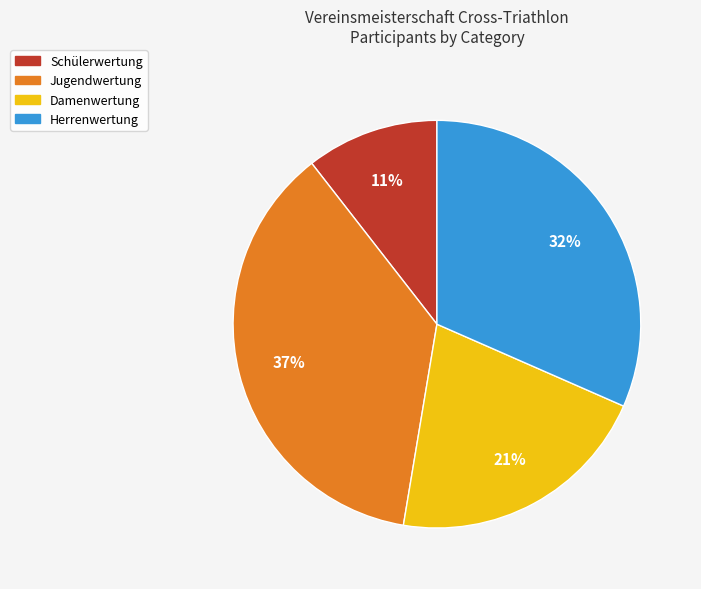

Which slice is the largest?

Jugendwertung